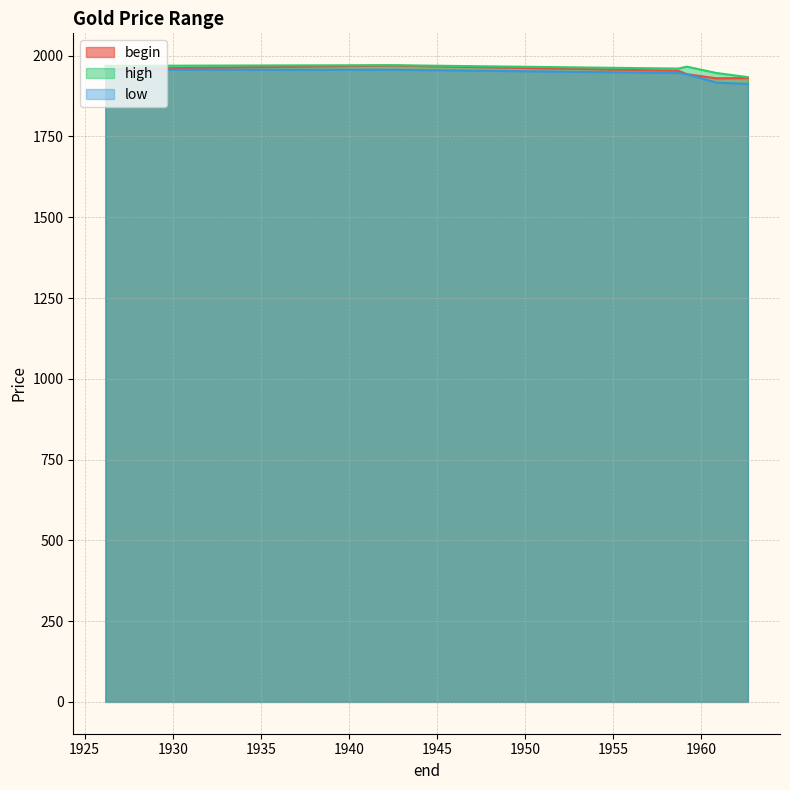

What position from the right is 1960.85?

2